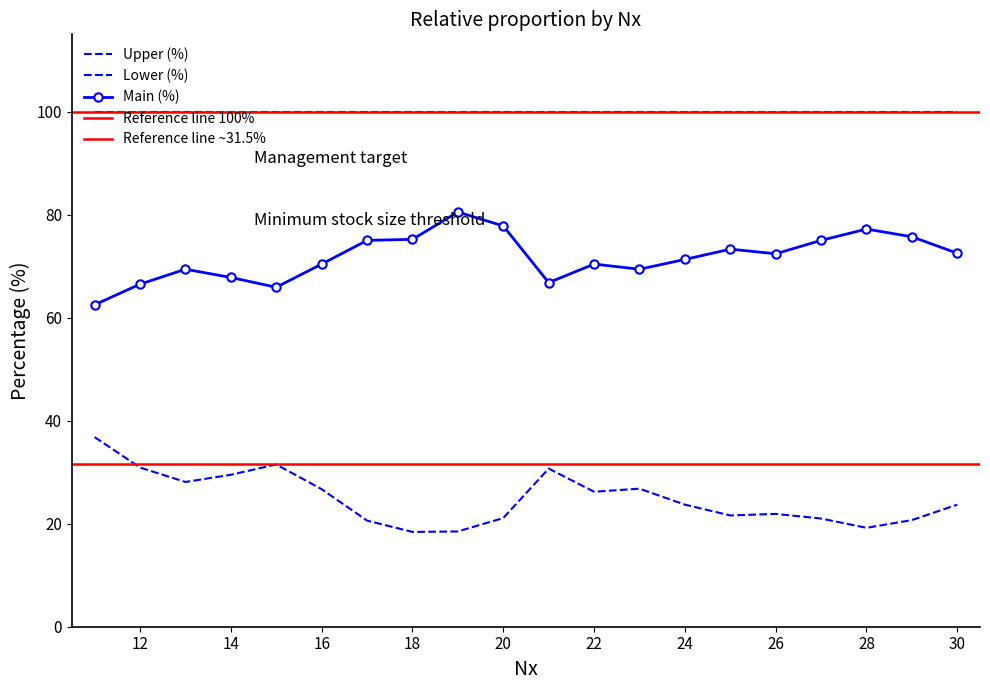

What is the difference between the maximum and second lowest values in the Main (%) series?

14.6